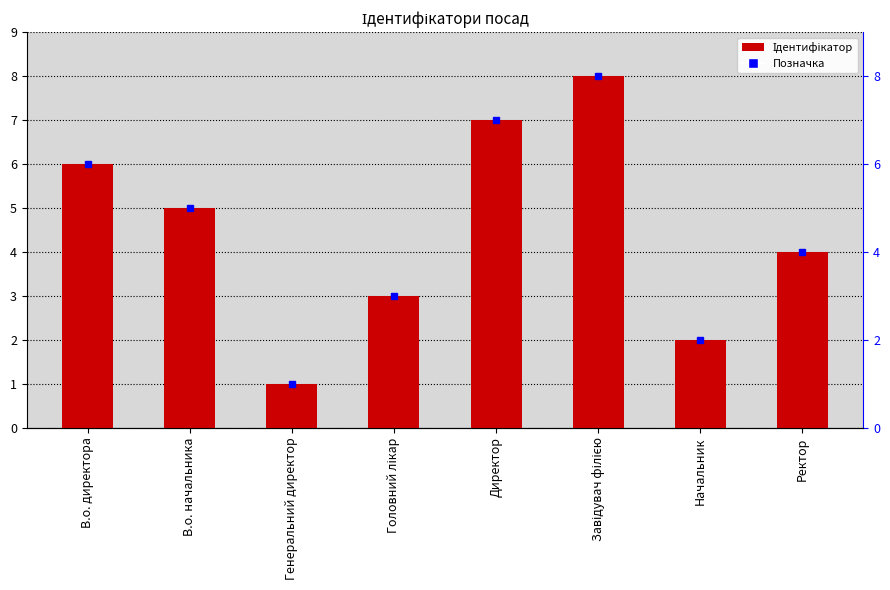

What is the label of the 6th bar from the left?

Завідувач філією